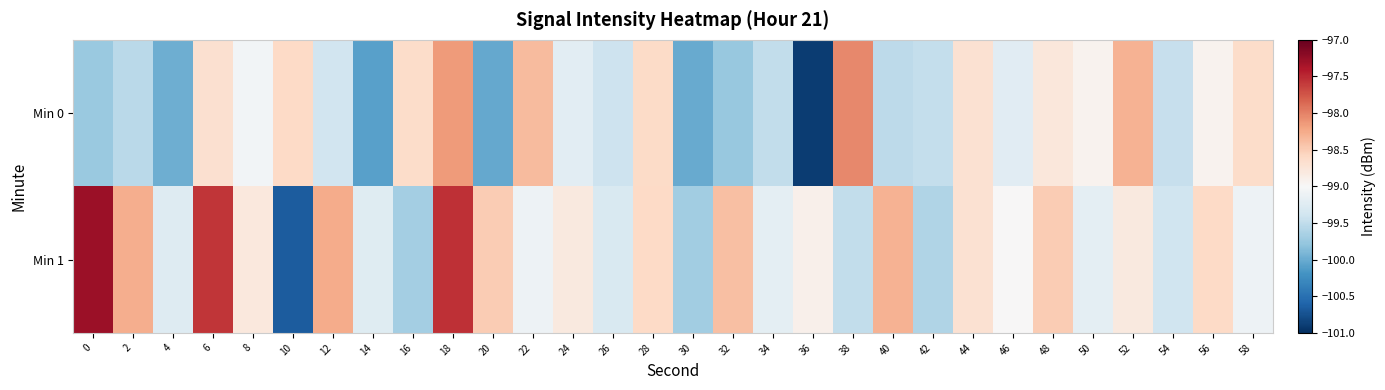

What is the total value across all series at 36?

-199.8